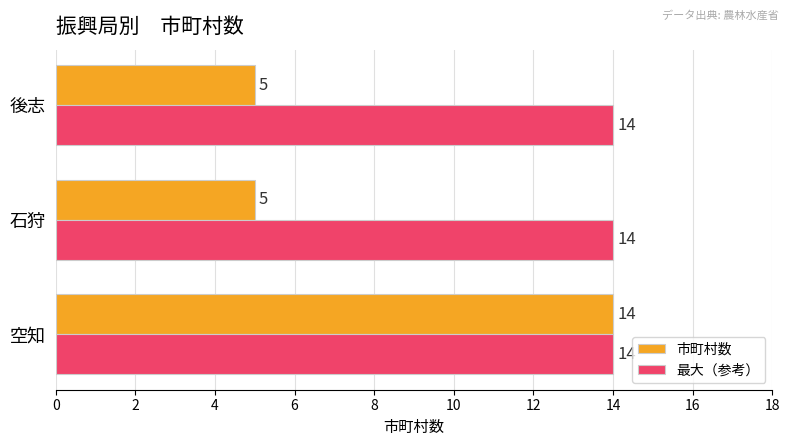

The 市町村数 series shows 7 at 後志. True or false?

False